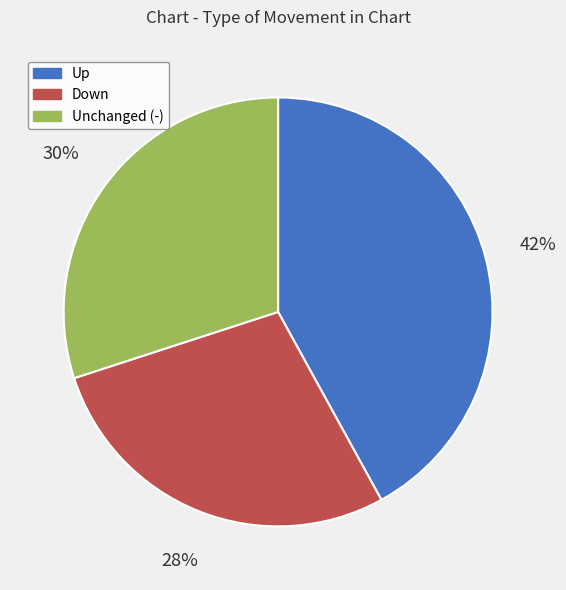

To the nearest percent, what is the average slice percentage?

33%